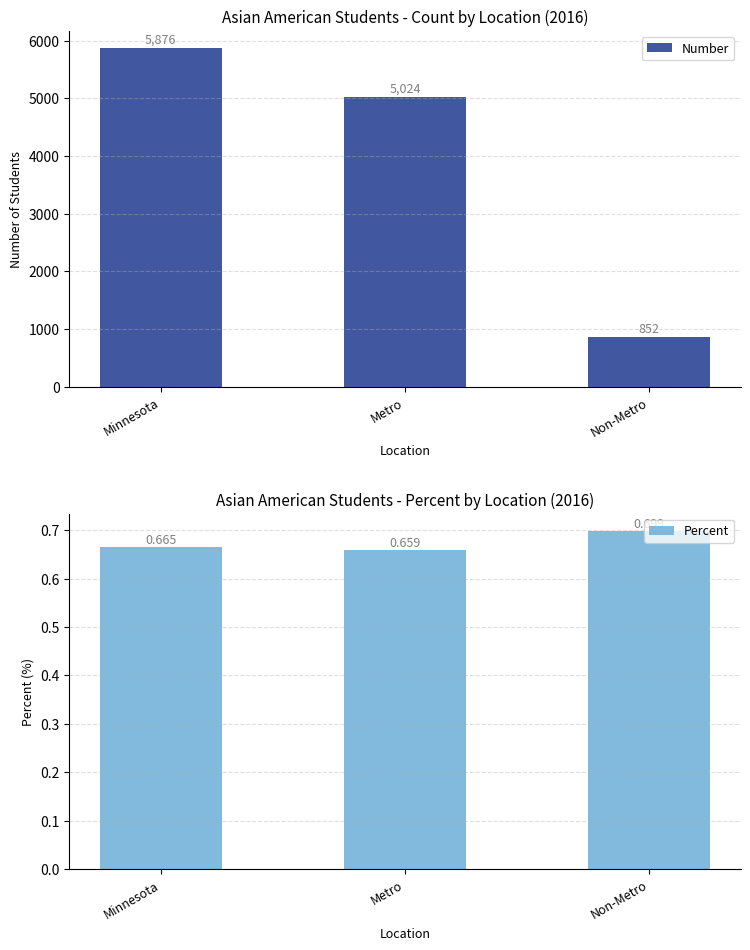

Rank the series at Non-Metro from lowest to highest value.

Percent, Number